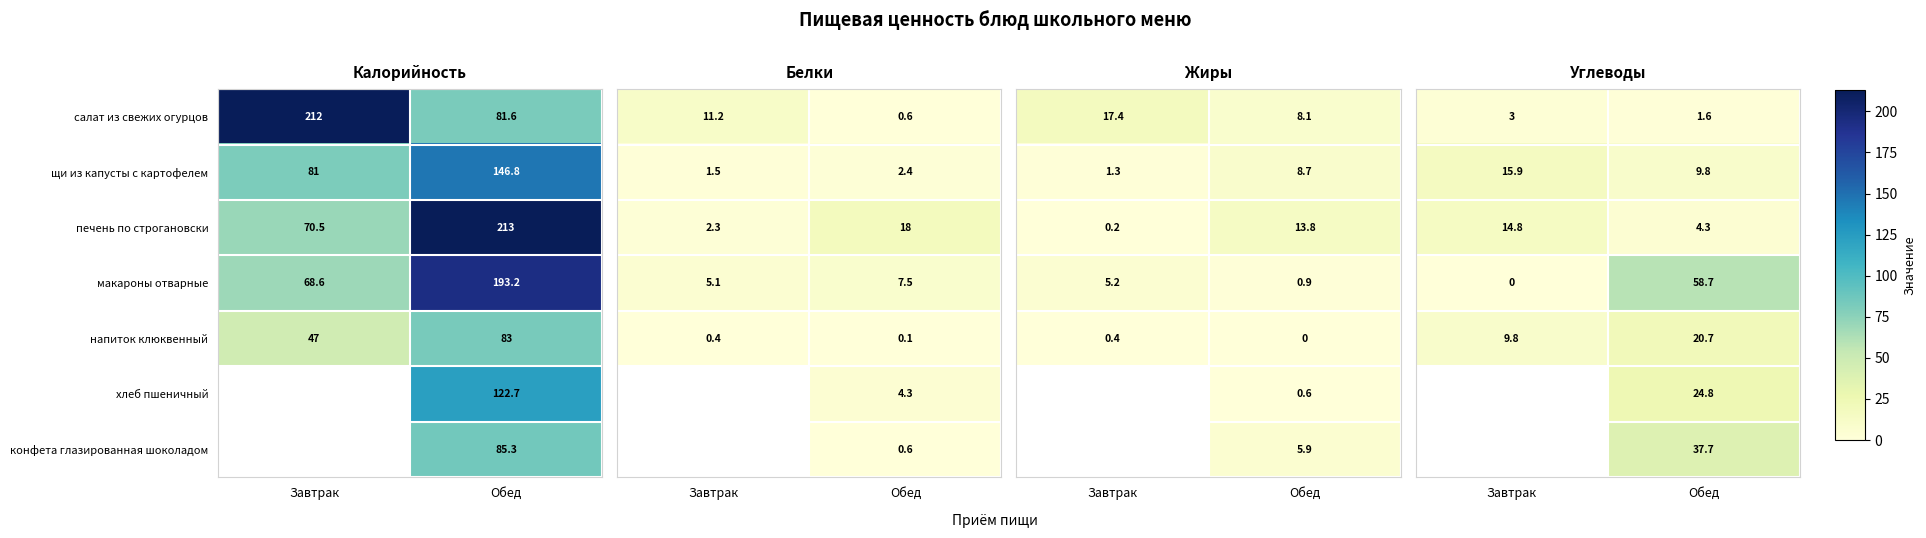

What is the difference between the maximum and minimum values in the салат из свежих огурцов series?

130.4